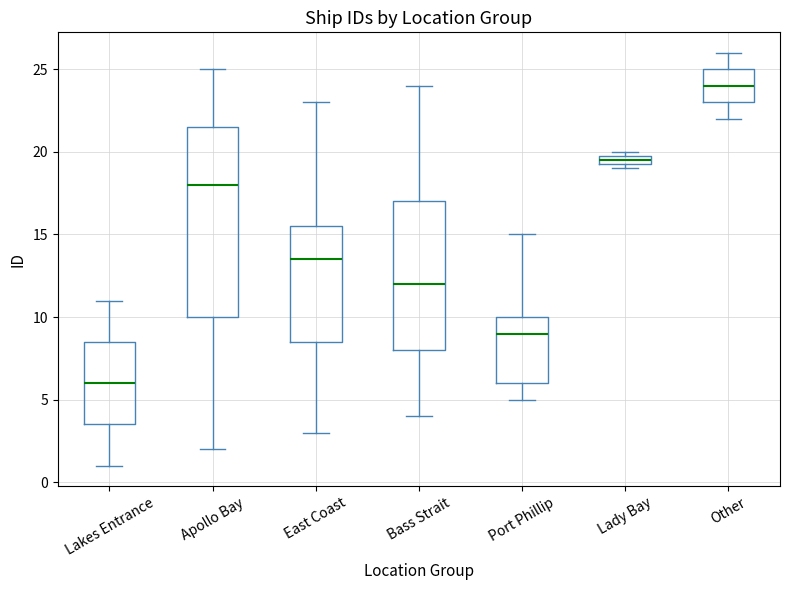

Where does the median line of the box for Apollo Bay sit on the y-axis? The values are not printed on the chart, so give them approximately, as read against the axis.

18.0